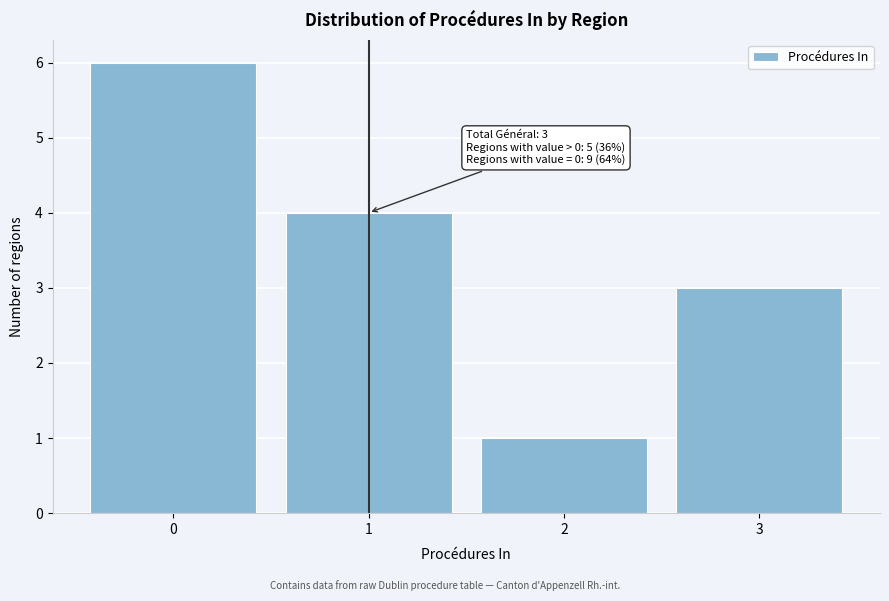

Reading right to left, list all the values displayed in this chart.

3=3	2=1	1=4	0=6